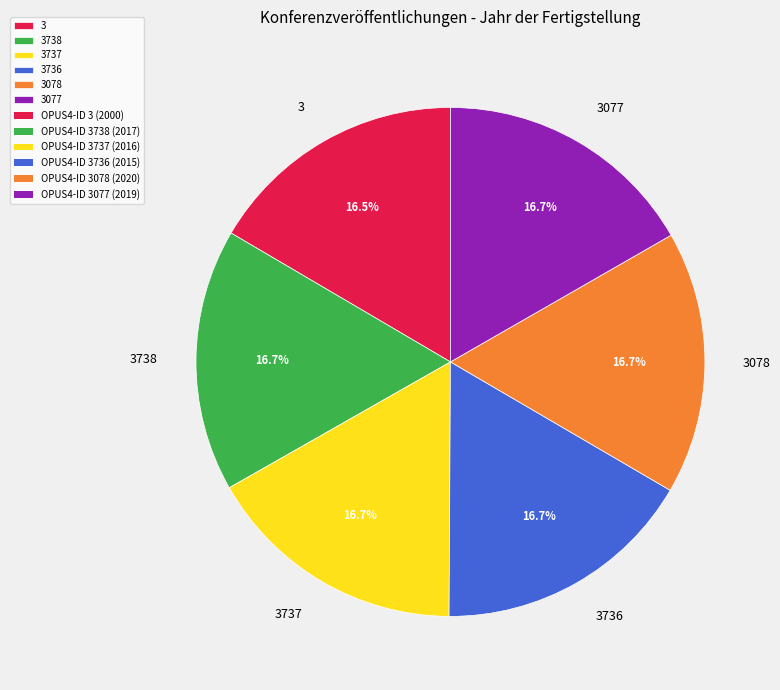

What is the total percentage of 3078 and 3077?

33.4%